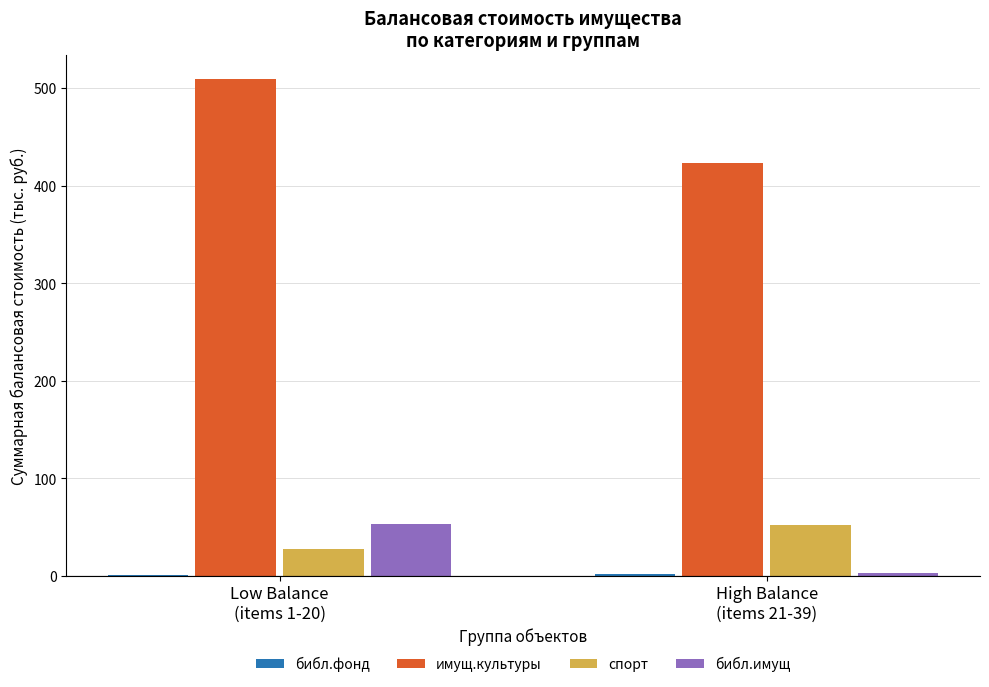

Which series has the largest range (max minus min)?

имущ.культуры